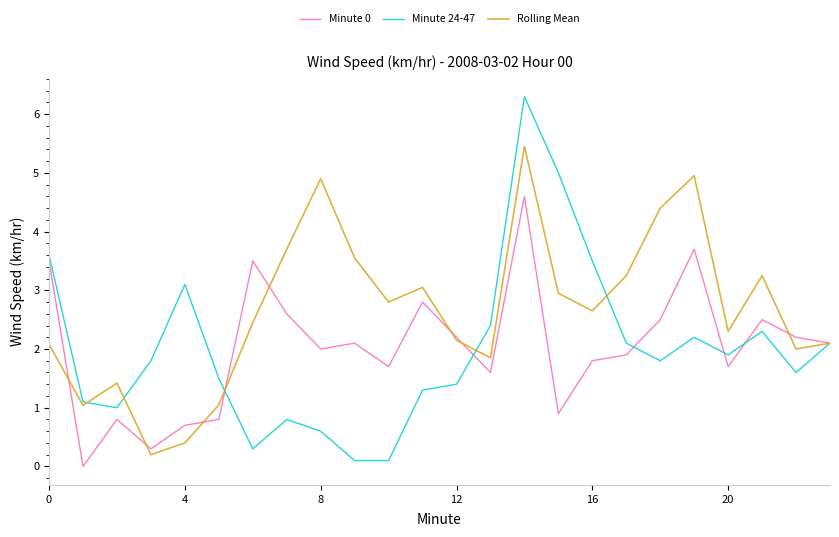

List the series in order of their peak value, lowest first.

Minute 0, Rolling Mean, Minute 24-47